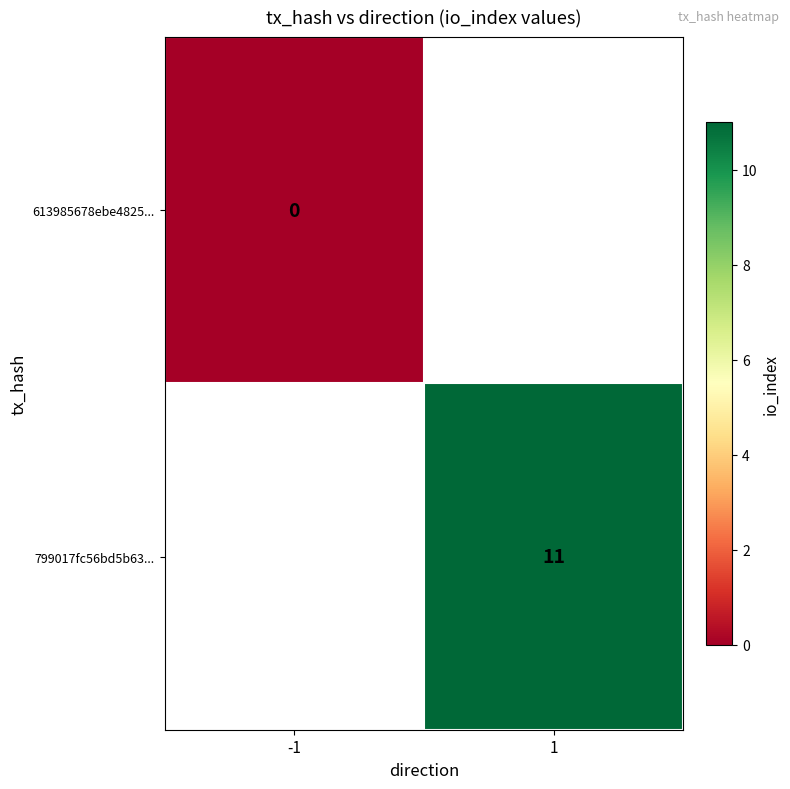

Which label corresponds to the largest value in the chart?

1